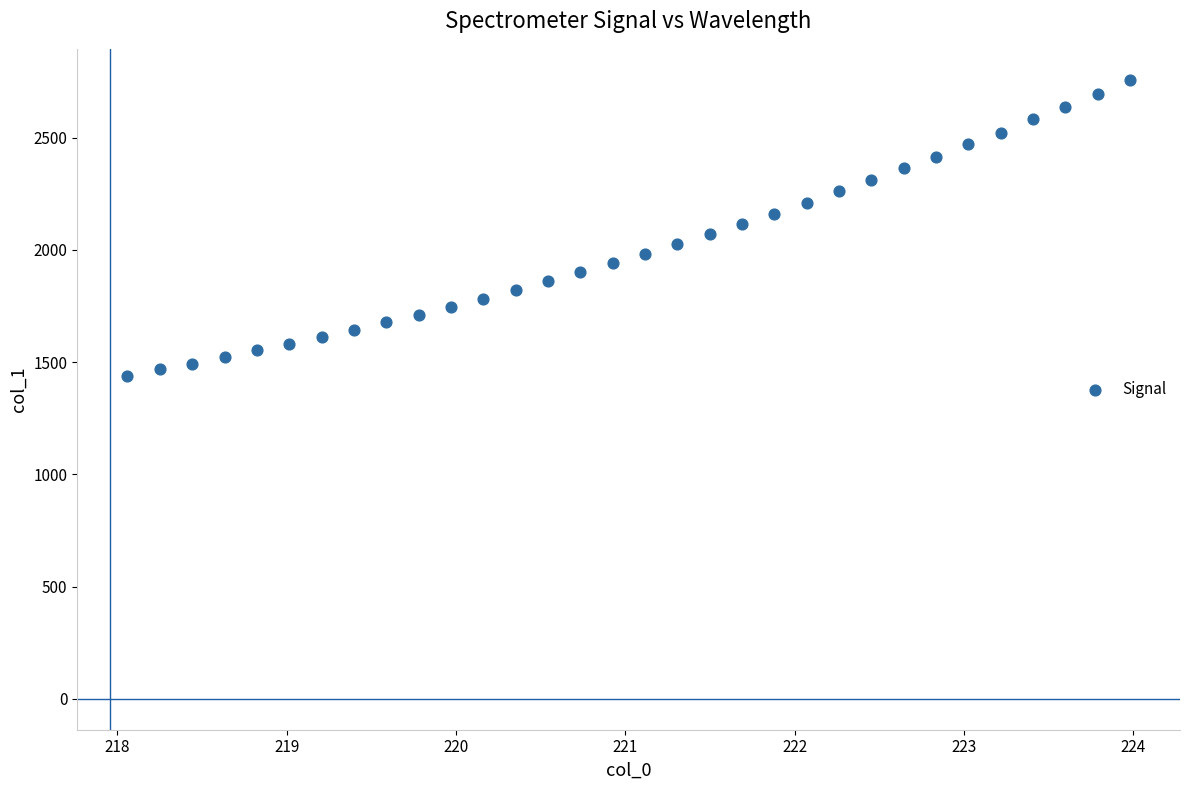

What is the range of Y values (max minus min)?

1318.2